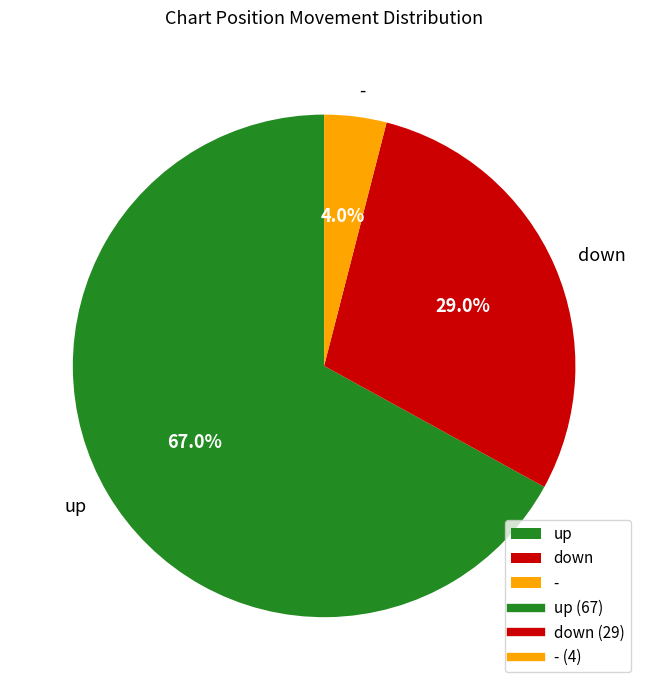

What is the smallest slice in the pie chart?

-